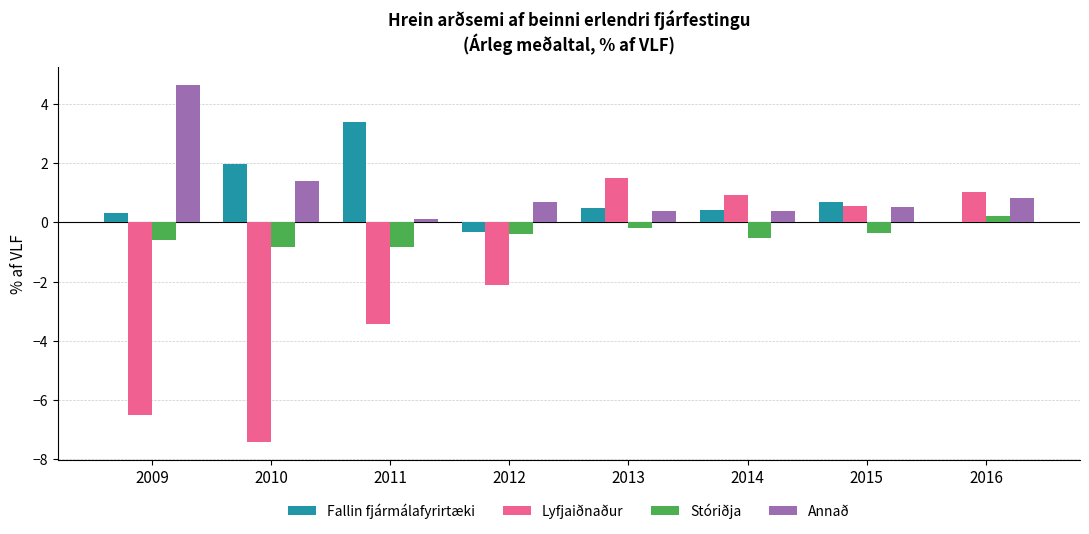

What are all the series names shown in the legend?

Fallin fjármálafyrirtæki, Lyfjaiðnaður, Stóriðja, Annað